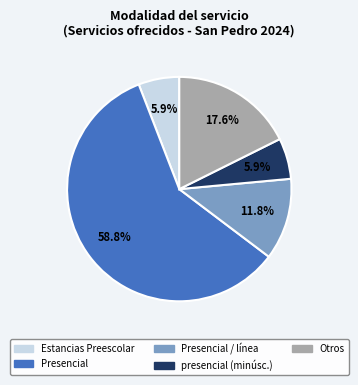

Does any single category account for the majority?

Yes